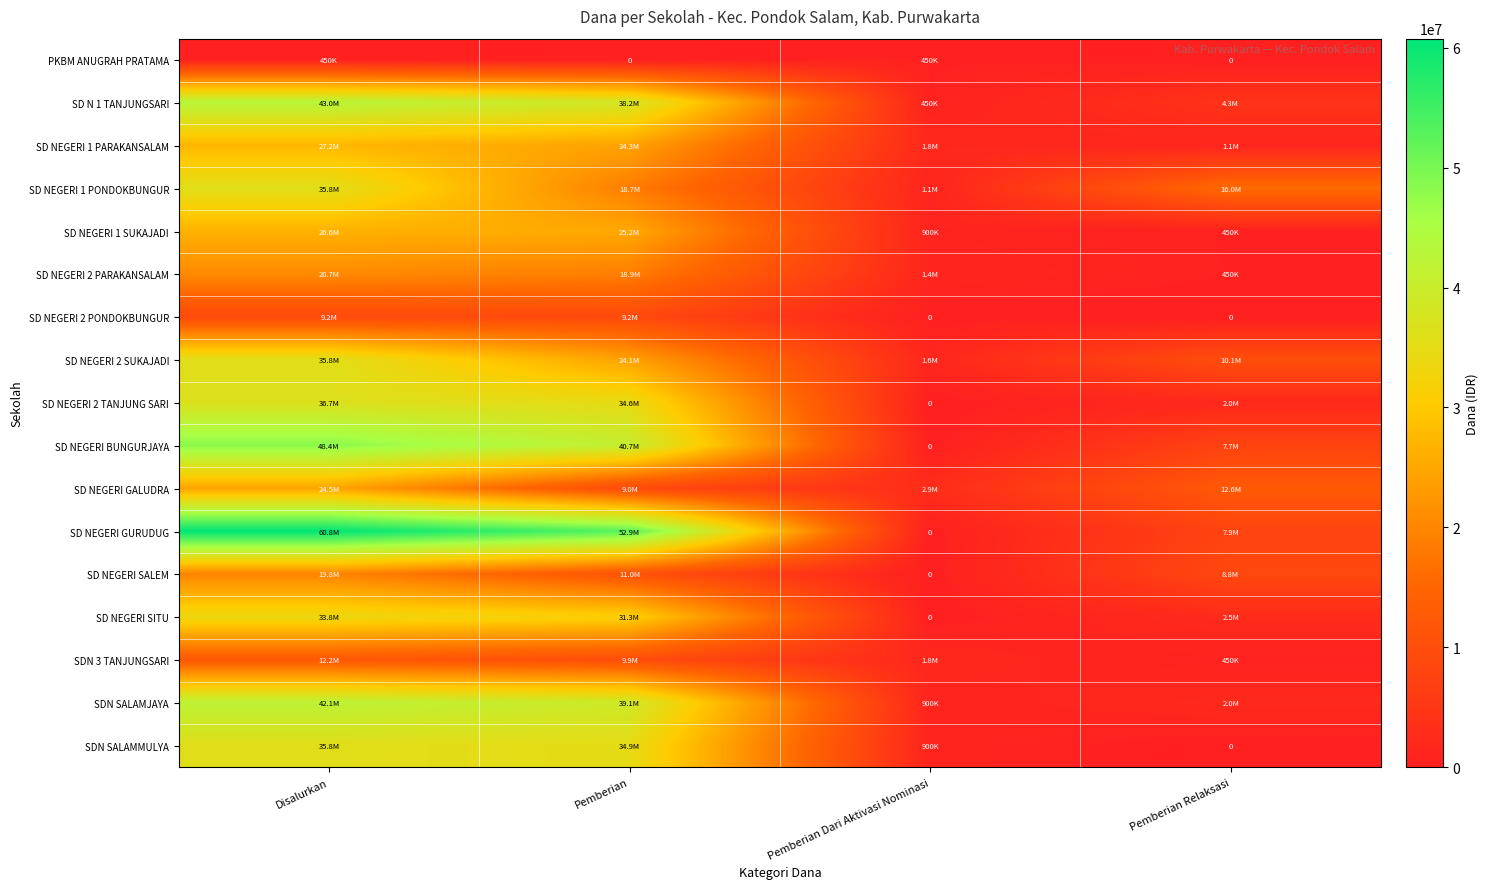

Which series has the largest total across all categories?

SD NEGERI GURUDUG